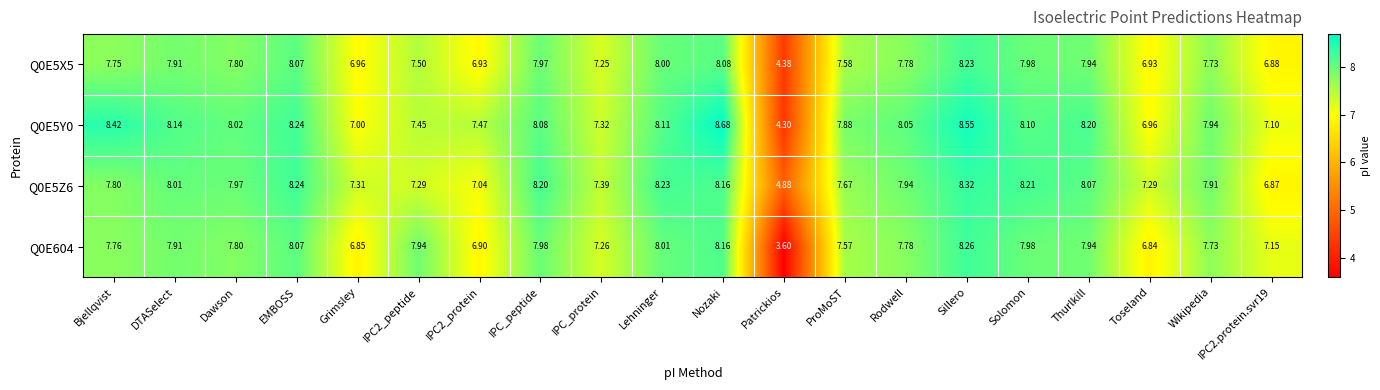

What is the difference between the highest and lowest values at IPC2_protein?

0.6